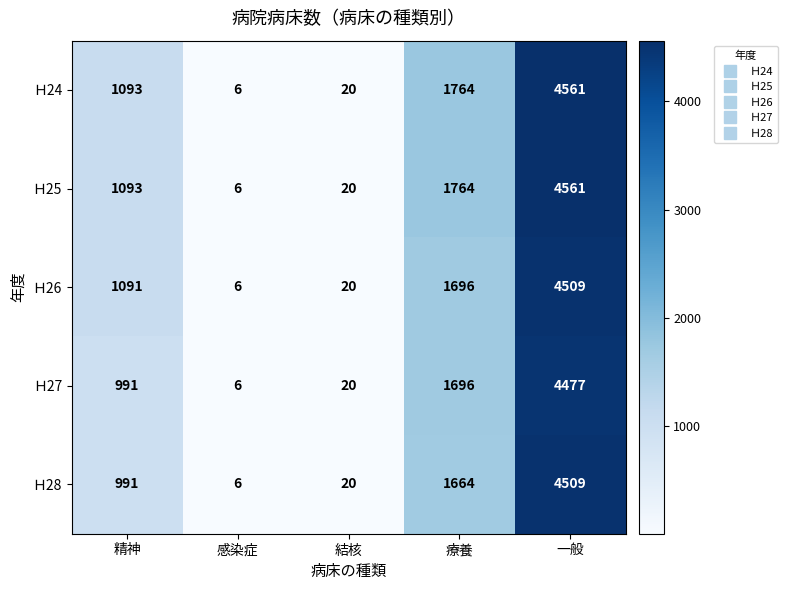

How many data points in Ｈ26 are less than 1091?

2